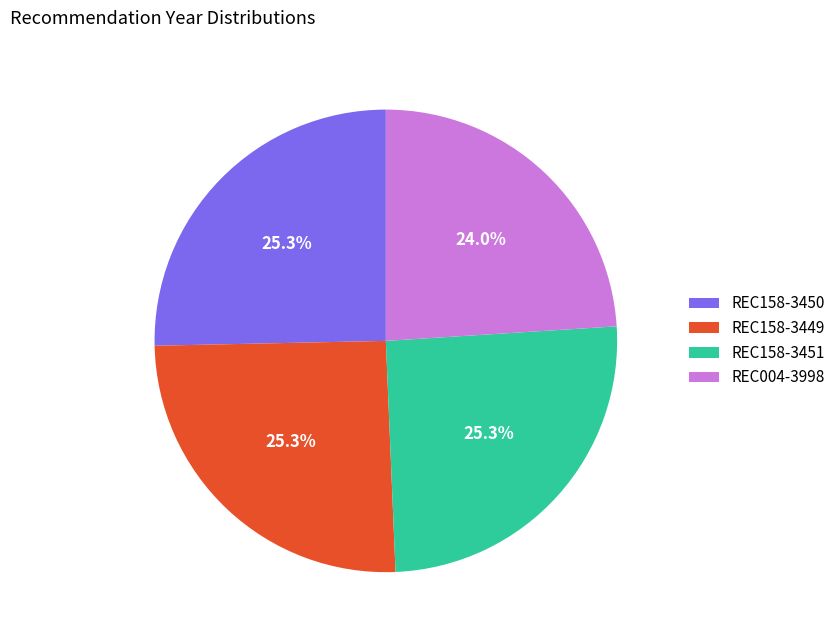

Count the number of slices in the pie.

4